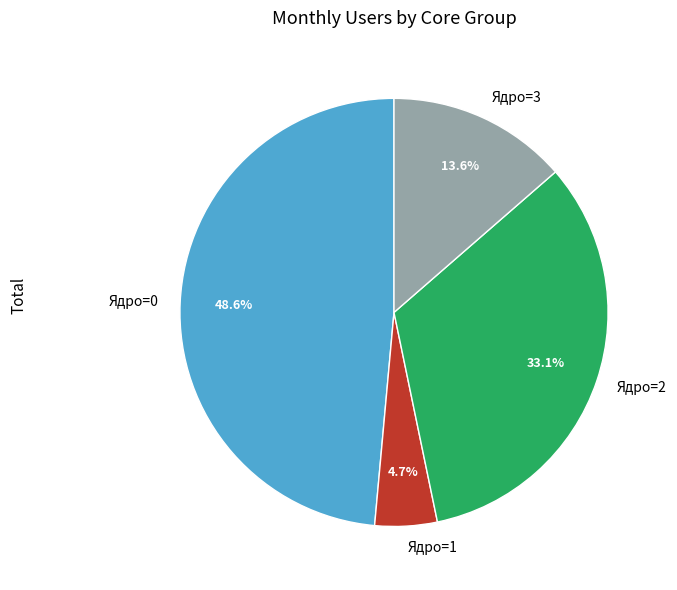

What is the largest slice in the pie chart?

Ядро=0